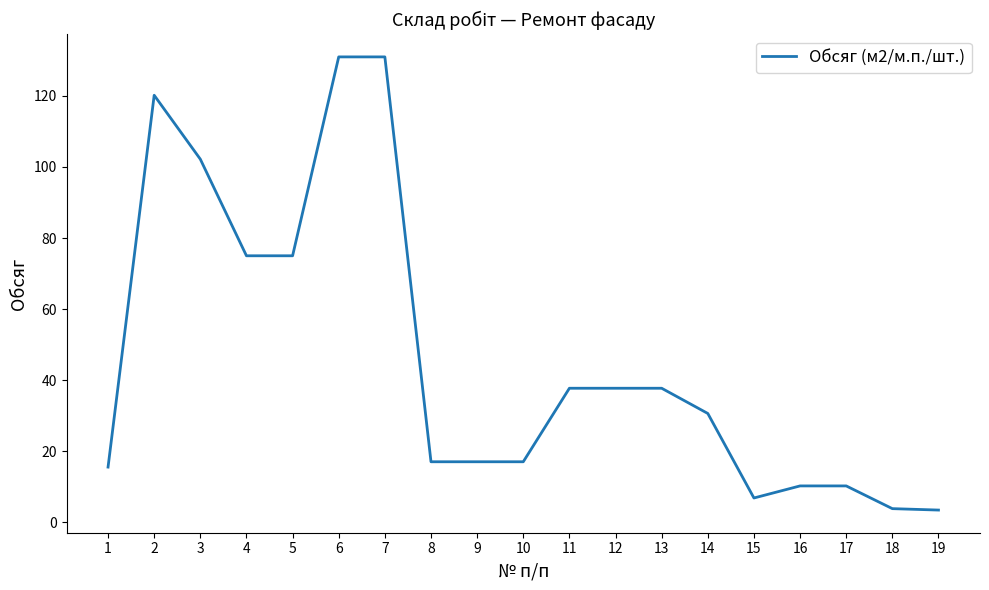

What is the greatest value displayed?

131.0